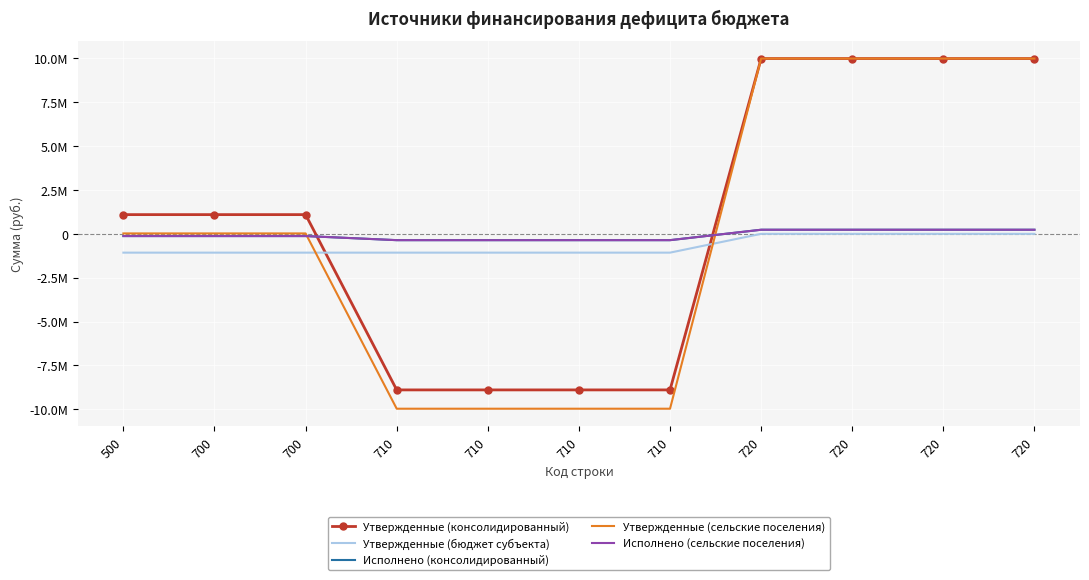

Reading right to left, transcribe all the data shown in this chart.

Утвержденные (консолидированный): 9986700.0	9986700.0	9986700.0	9986700.0	-8892000.0	-8892000.0	-8892000.0	-8892000.0	1094700.0	1094700.0	1094700.0
Утвержденные (бюджет субъекта): 0.0	0.0	0.0	0.0	-1071300.0	-1071300.0	-1071300.0	-1071300.0	-1071300.0	-1071300.0	-1071300.0
Исполнено (консолидированный): 233324.3	233324.3	233324.3	233324.3	-360104.4	-360104.4	-360104.4	-360104.4	-126780.1	-126780.1	-126780.1
Утвержденные (сельские поселения): 9986700.0	9986700.0	9986700.0	9986700.0	-9963300.0	-9963300.0	-9963300.0	-9963300.0	23400.0	23400.0	23400.0
Исполнено (сельские поселения): 233324.3	233324.3	233324.3	233324.3	-360104.4	-360104.4	-360104.4	-360104.4	-126780.1	-126780.1	-126780.1